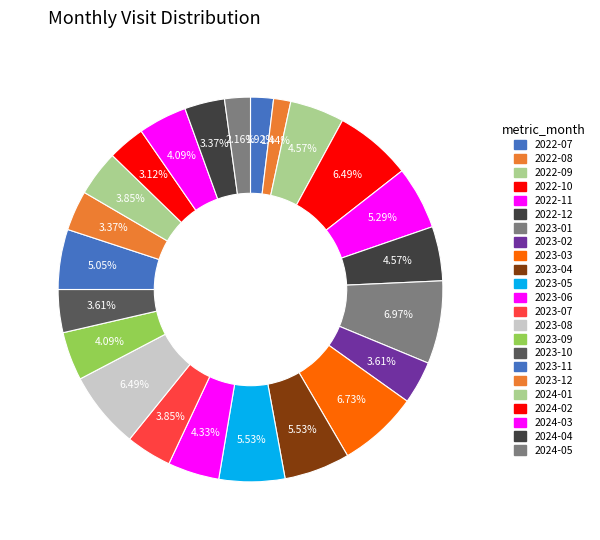

Which has a higher value, 2022-12 or 2023-04?

2023-04